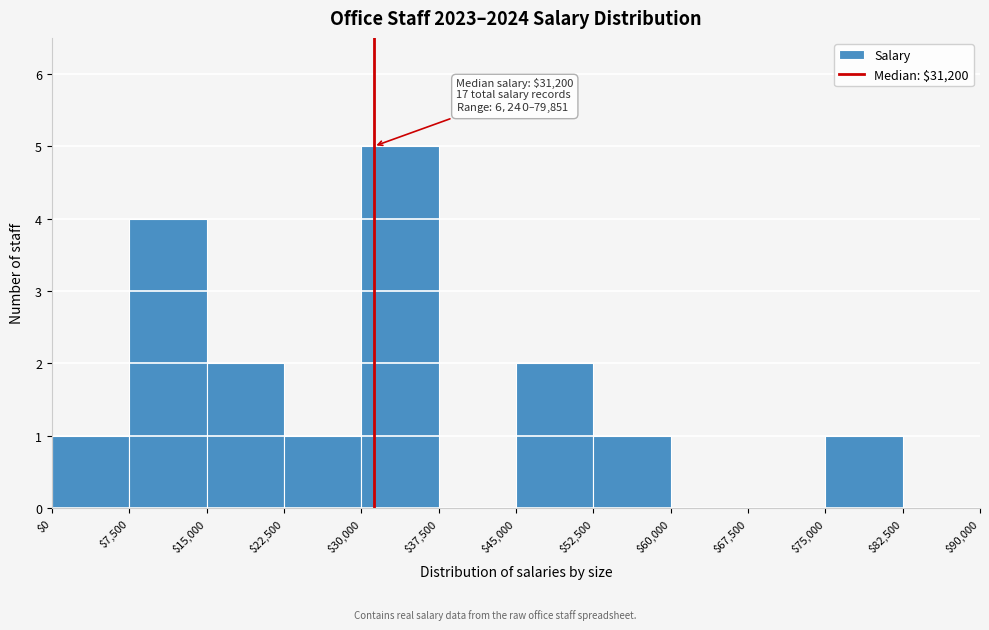

Which range on the x-axis has the tallest bar?

$30,000 to $37,500